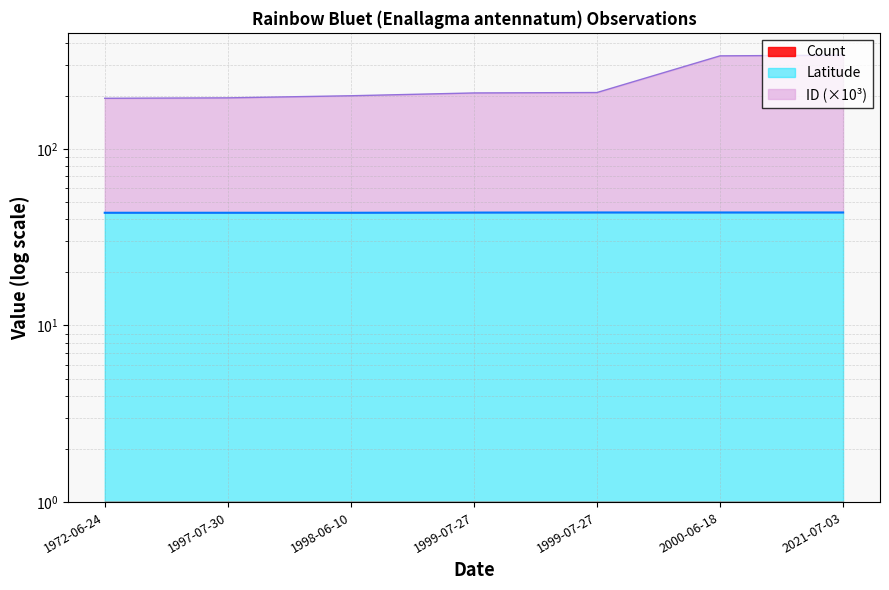

True or false: Latitude and ID intersect in this chart.

False